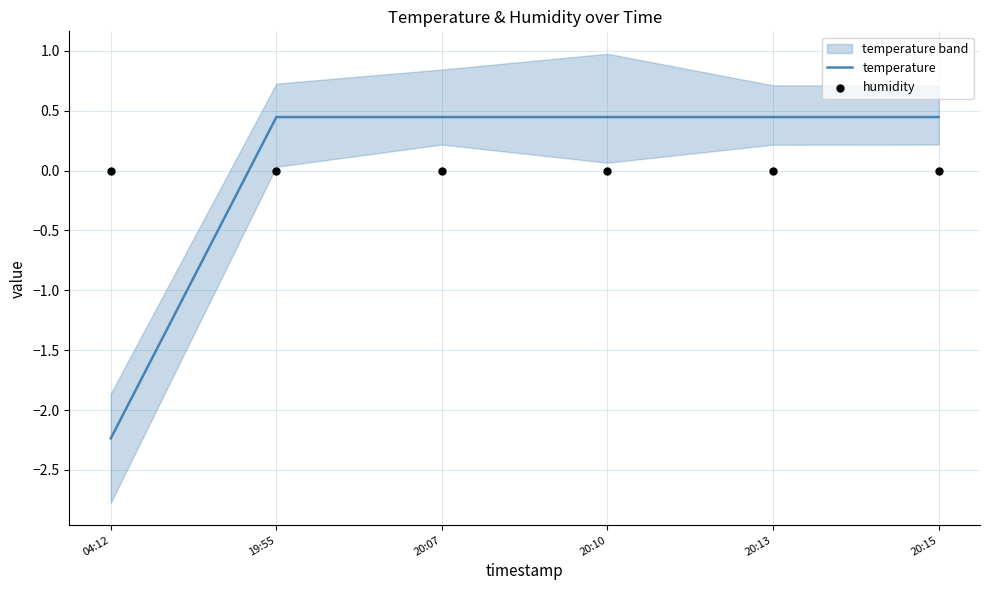

Is it true that temperature equals -1.5 at 04:12?

False